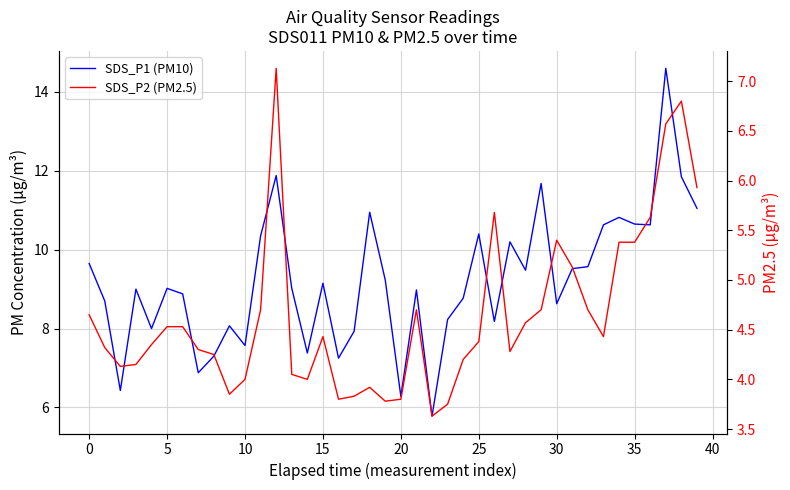

Reading left to right, what are all the values shown in this chart?

SDS_P1 (PM10): 9.7	8.7	6.4	9.0	8.0	9.0	8.9	6.9	7.3	8.1	7.6	10.3	11.9	9.0	7.4	9.2	7.2	7.9	10.9	9.2	6.3	9.0	5.8	8.2	8.8	10.4	8.2	10.2	9.5	11.7	8.6	9.5	9.6	10.6	10.8	10.7	10.6	14.6	11.8	11.1
SDS_P2 (PM2.5): 4.7	4.3	4.1	4.2	4.3	4.5	4.5	4.3	4.2	3.9	4.0	4.7	7.1	4.0	4.0	4.4	3.8	3.8	3.9	3.8	3.8	4.7	3.6	3.8	4.2	4.4	5.7	4.3	4.6	4.7	5.4	5.1	4.7	4.4	5.4	5.4	5.6	6.6	6.8	5.9